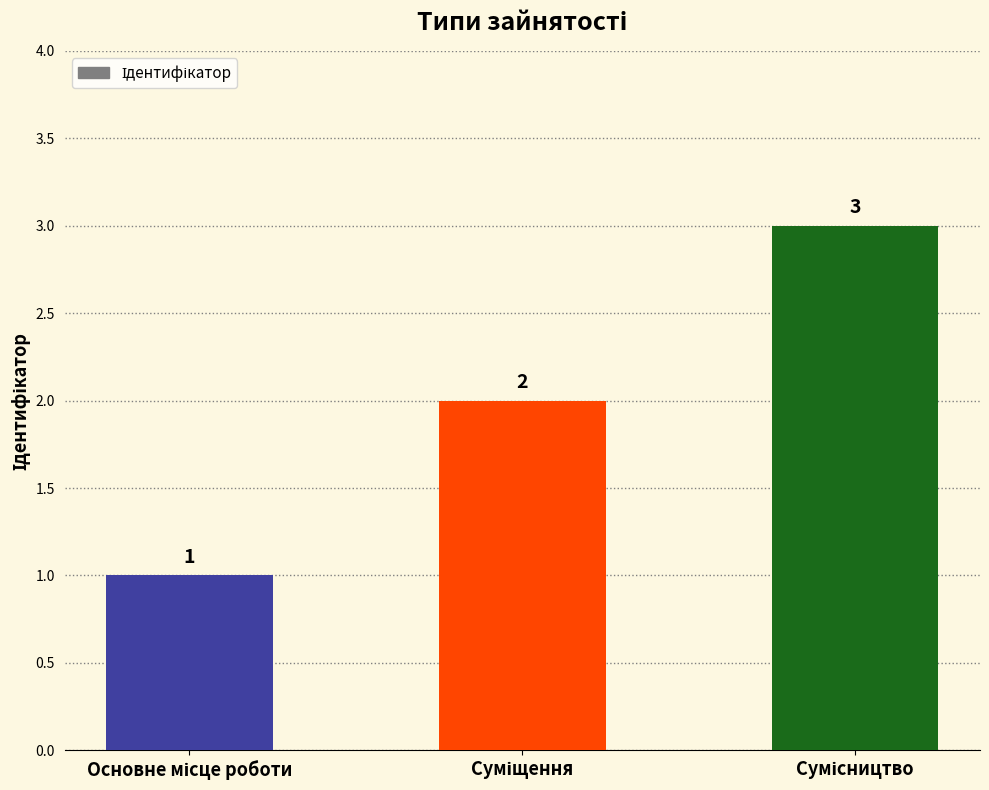

What is the value of the 3rd bar from the left?

3